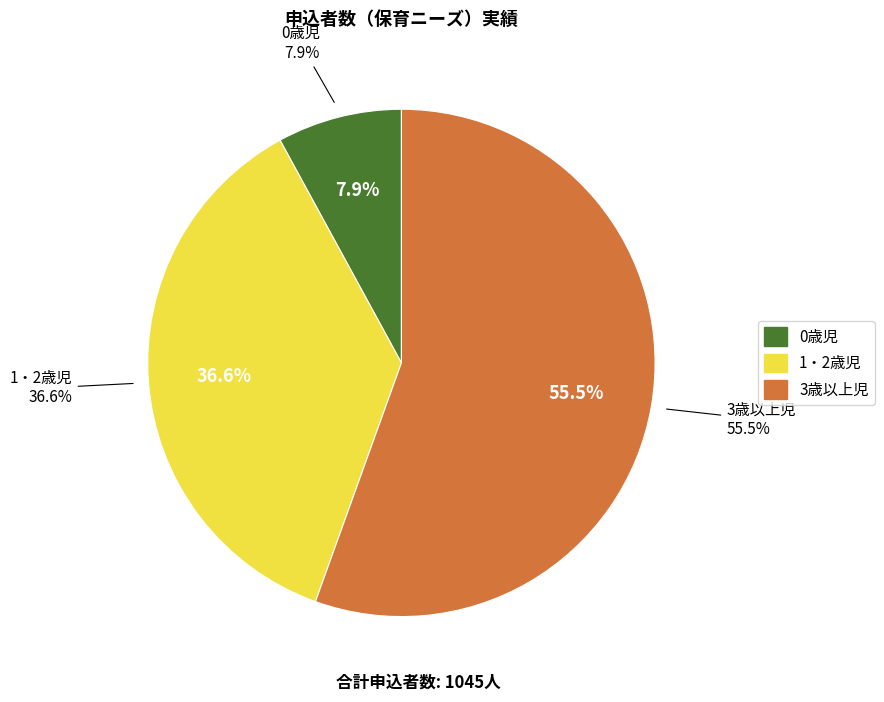

To the nearest percent, what is the difference between the 3歳以上児 and 1・2歳児 slice percentages?

19%